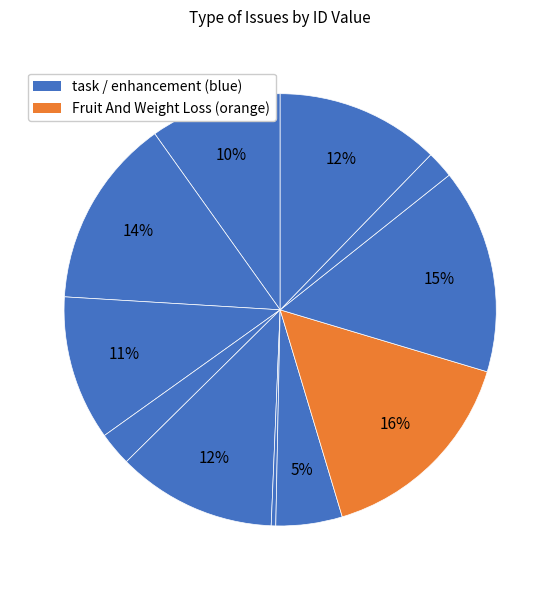

Which category has the biggest portion of the pie?

Fruit And Weight Loss